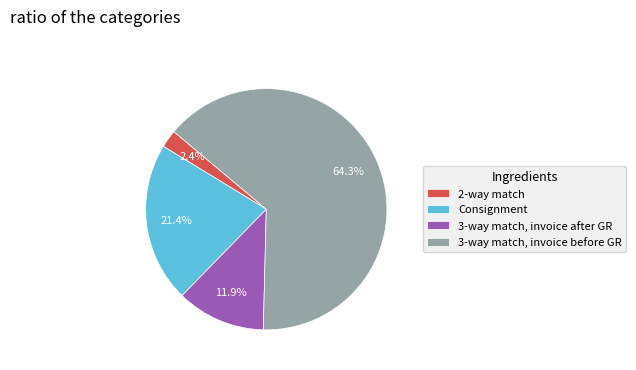

Does 3-way match, invoice before GR account for over 50% of the chart?

Yes